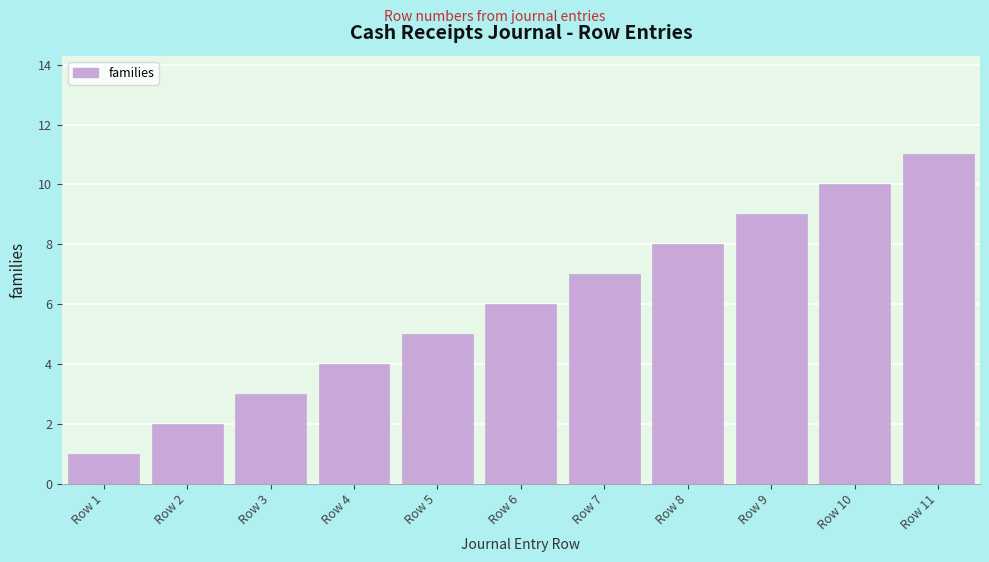

Is it true that the value at Row 9 is 16?

False